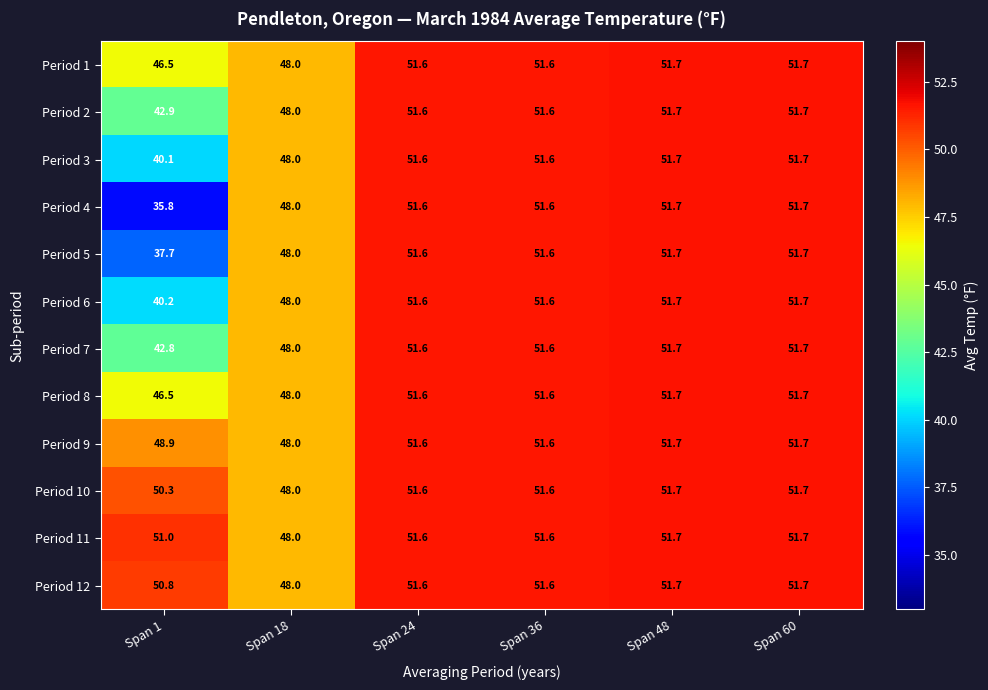

Count the number of data series in this chart.

12